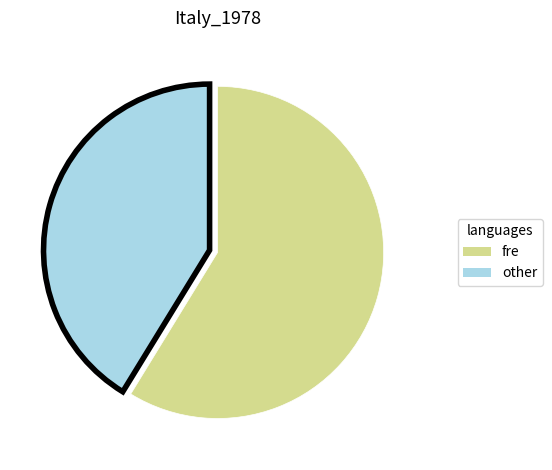

Is there any slice that represents more than half of the pie?

Yes